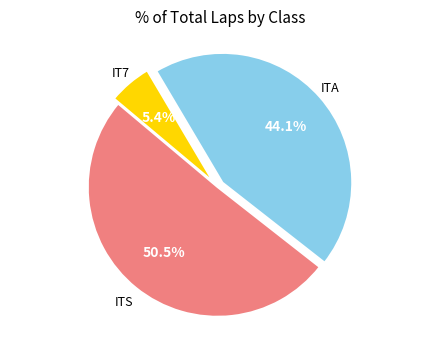

Is there a majority slice in this chart?

Yes